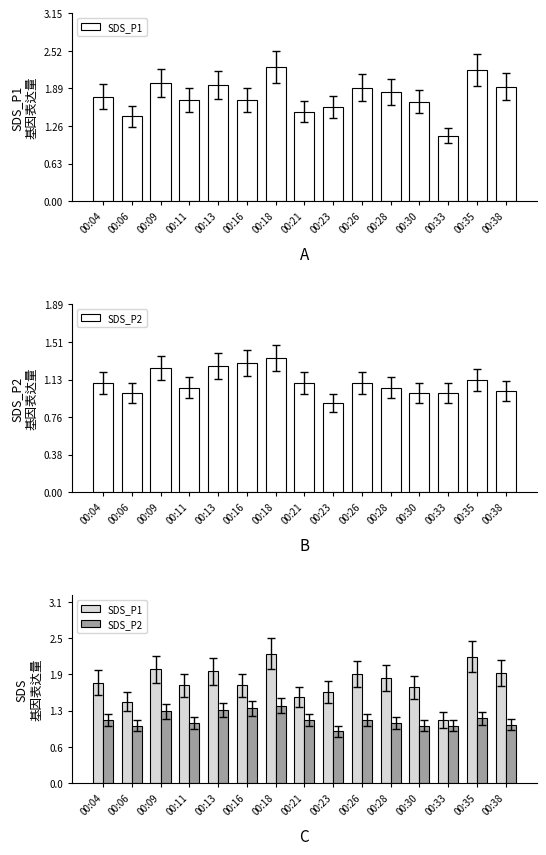

Rank the categories by SDS_P2 value from highest to lowest.

00:18, 00:16, 00:13, 00:09, 00:35, 00:04, 00:21, 00:26, 00:11, 00:28, 00:38, 00:06, 00:30, 00:33, 00:23